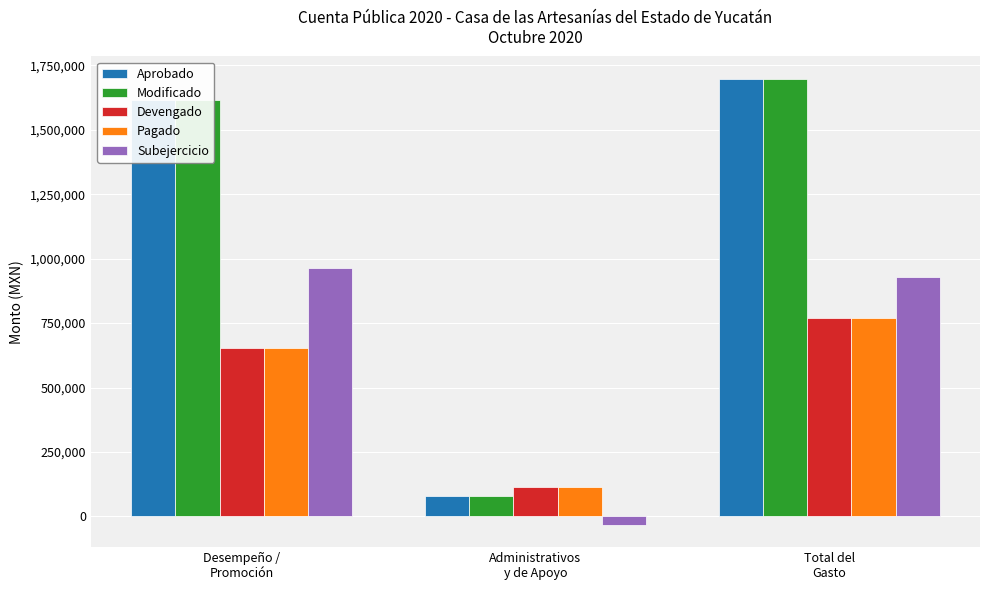

How many categories are shown in the chart?

3